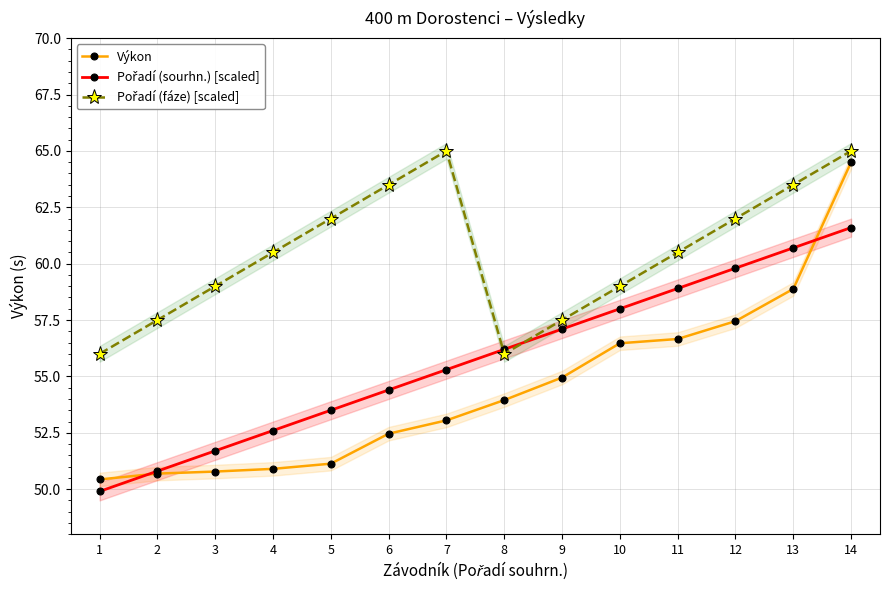

Reading right to left, transcribe all the data shown in this chart.

Výkon: 14=64.5	13=58.9	12=57.5	11=56.7	10=56.5	9=55.0	8=54.0	7=53.0	6=52.5	5=51.1	4=50.9	3=50.8	2=50.7	1=50.4
Pořadí (sourhn.) [scaled]: 14=61.6	13=60.7	12=59.8	11=58.9	10=58.0	9=57.1	8=56.2	7=55.3	6=54.4	5=53.5	4=52.6	3=51.7	2=50.8	1=49.9
Pořadí (fáze) [scaled]: 14=65.0	13=63.5	12=62.0	11=60.5	10=59.0	9=57.5	8=56.0	7=65.0	6=63.5	5=62.0	4=60.5	3=59.0	2=57.5	1=56.0